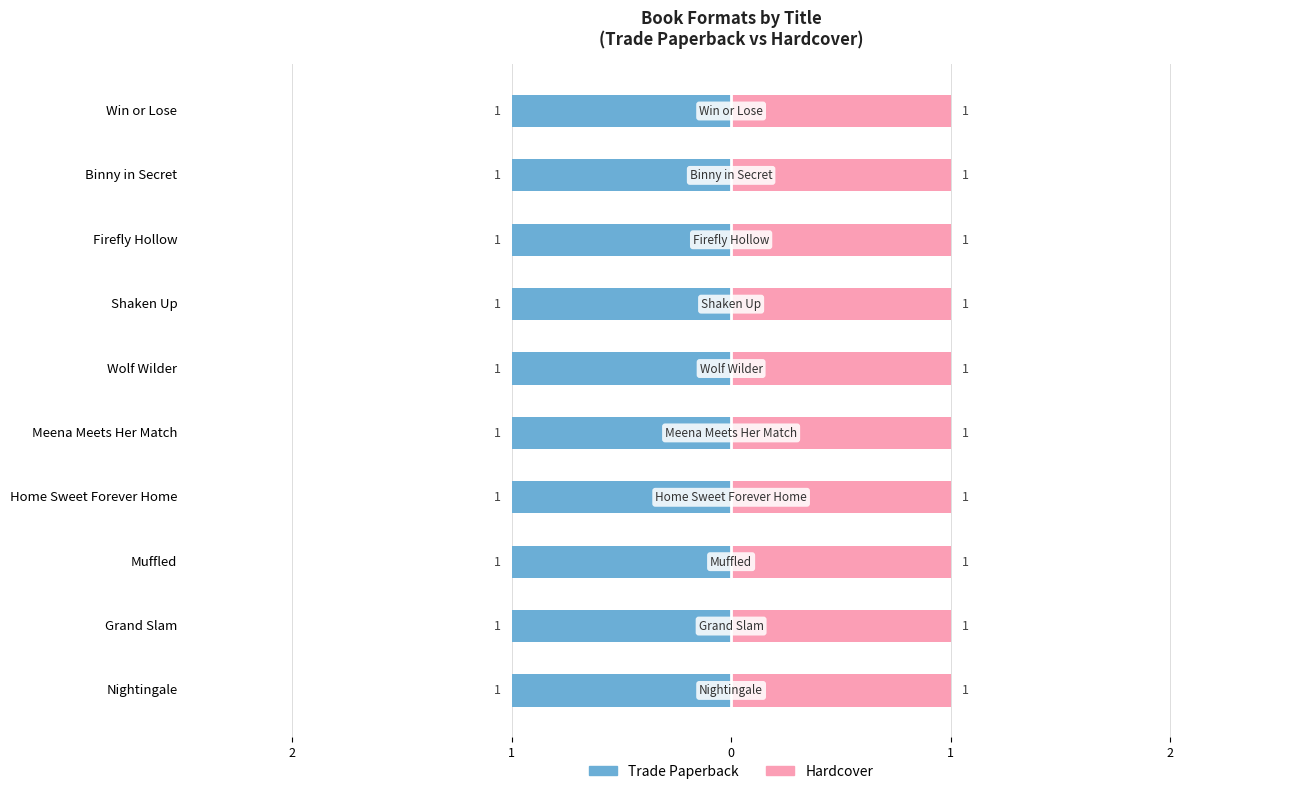

At which category is the sum across all series the highest?

Grand Slam